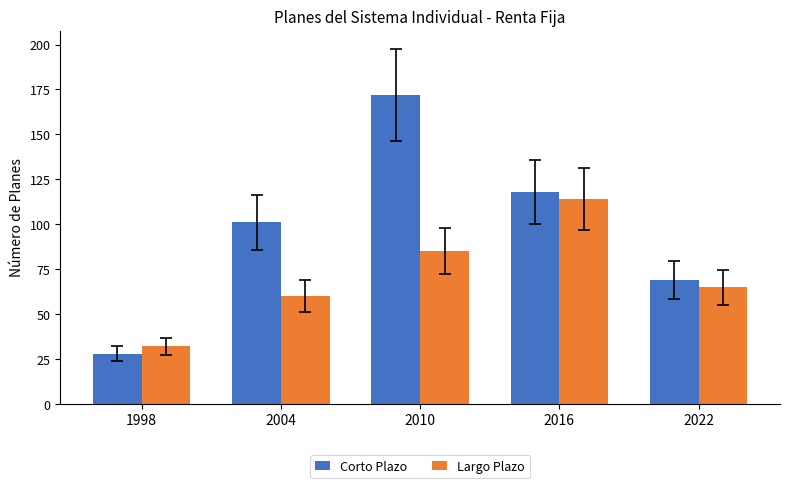

List the series in order of their peak value, lowest first.

Largo Plazo, Corto Plazo